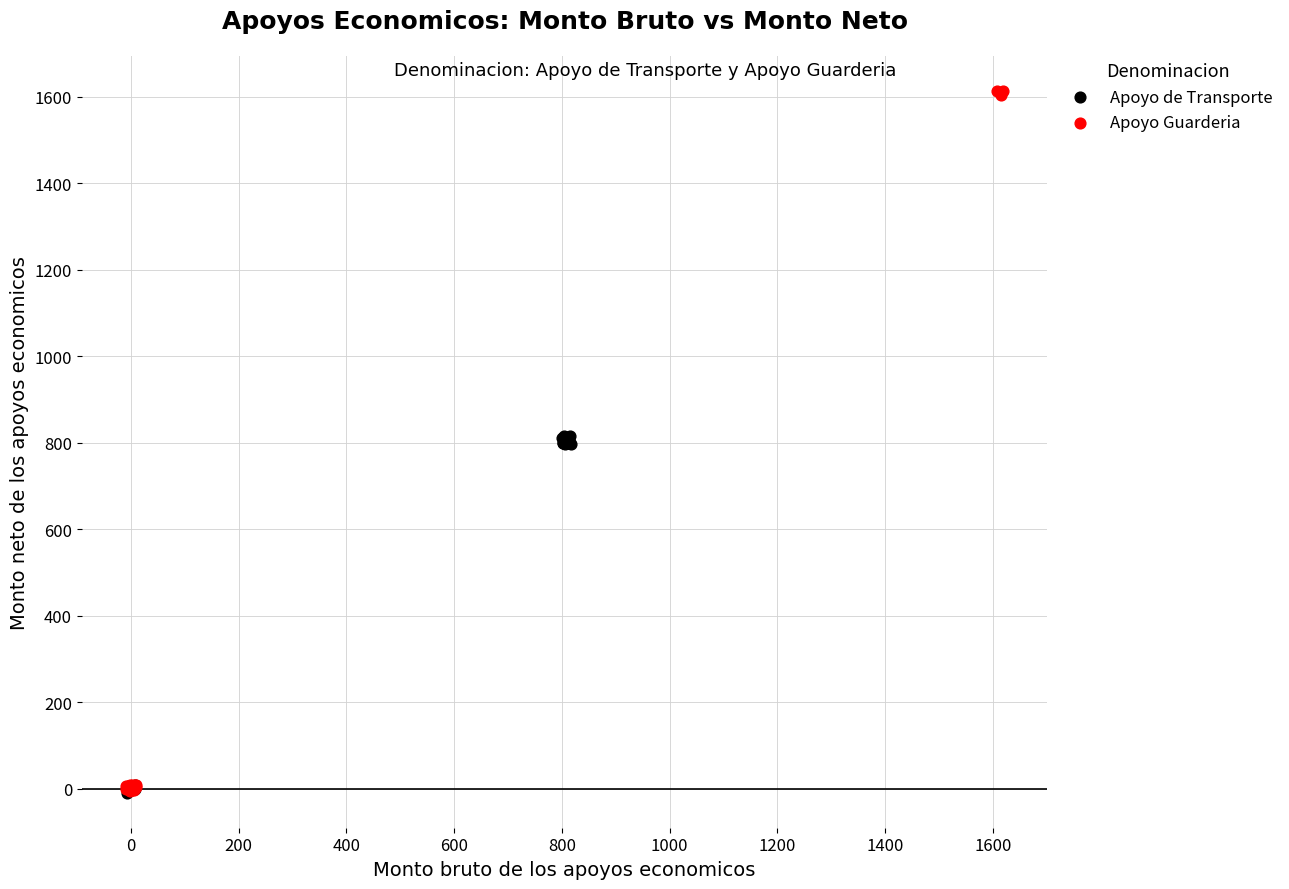

Which series has the largest Y range (max minus min)?

Apoyo Guarderia